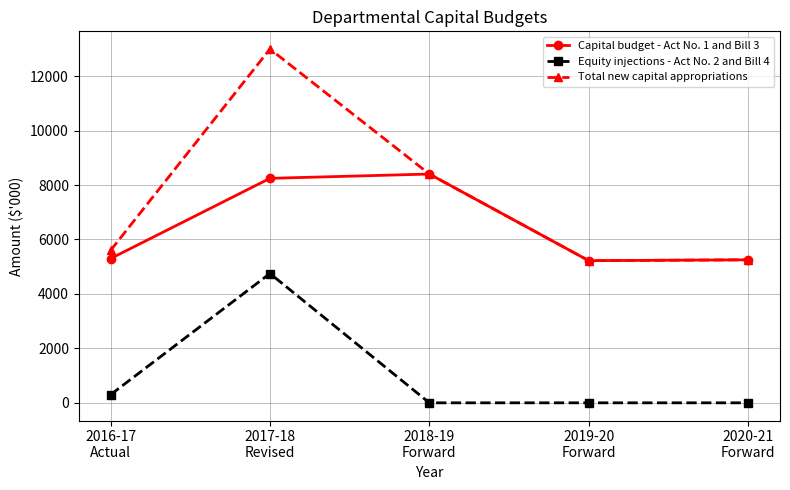

Which series has the largest total across all categories?

Total new capital appropriations